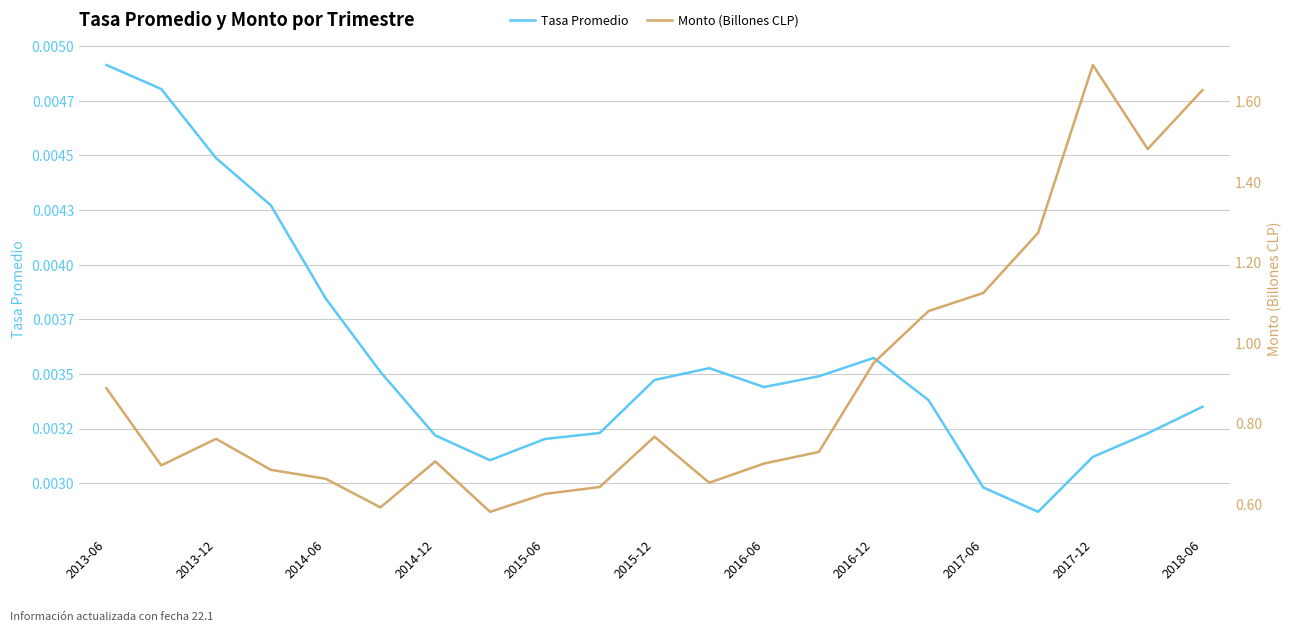

Which series has the widest spread of values?

Monto (Billones CLP)